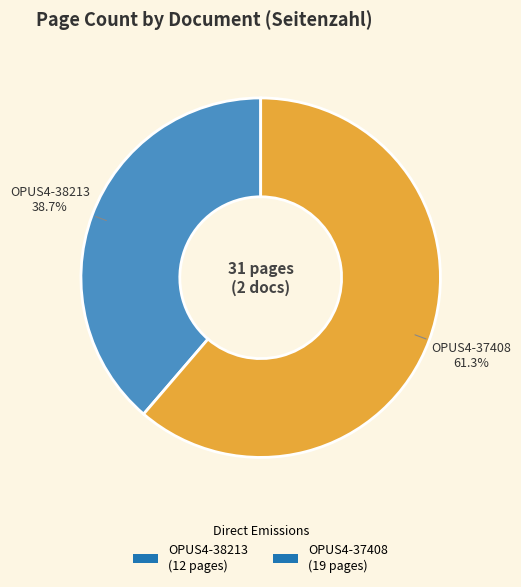

To the nearest percent, what is the difference between the largest and smallest slice percentages?

23%